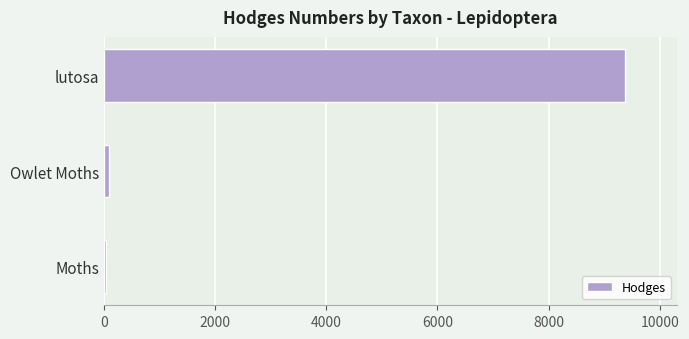

Are the bars horizontal?

Yes